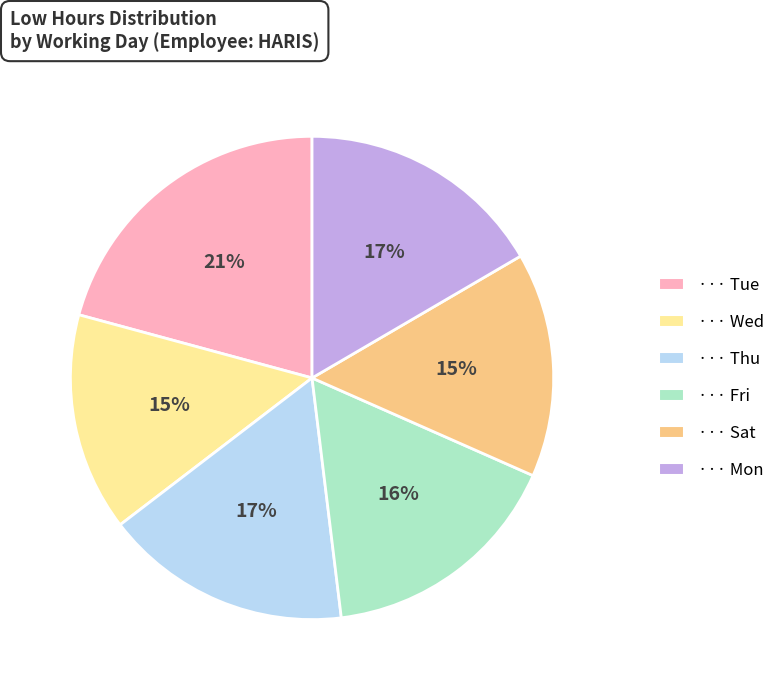

Is there any slice that represents more than half of the pie?

No